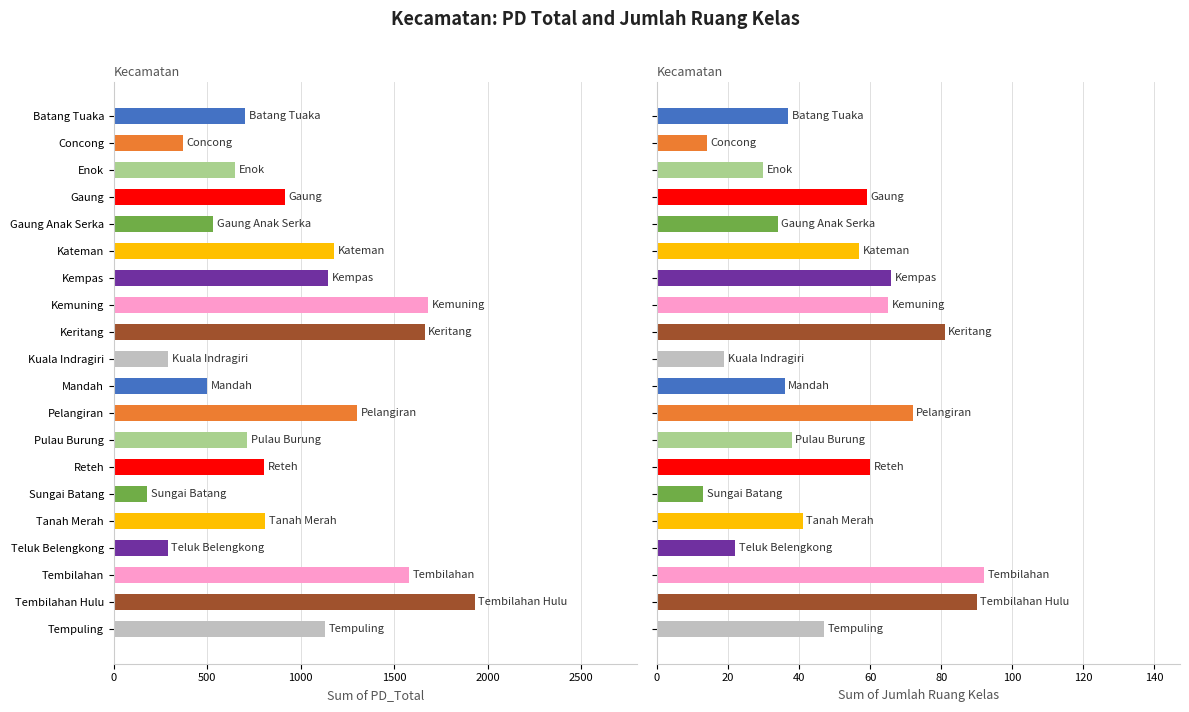

What position from the right is Tembilahan Hulu?

2